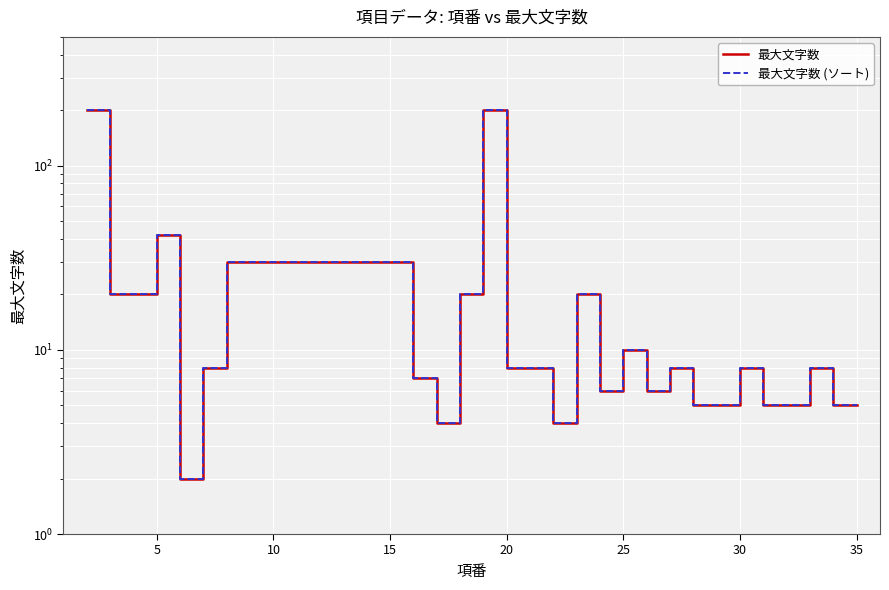

What is the average value of the 最大文字数 series?

26